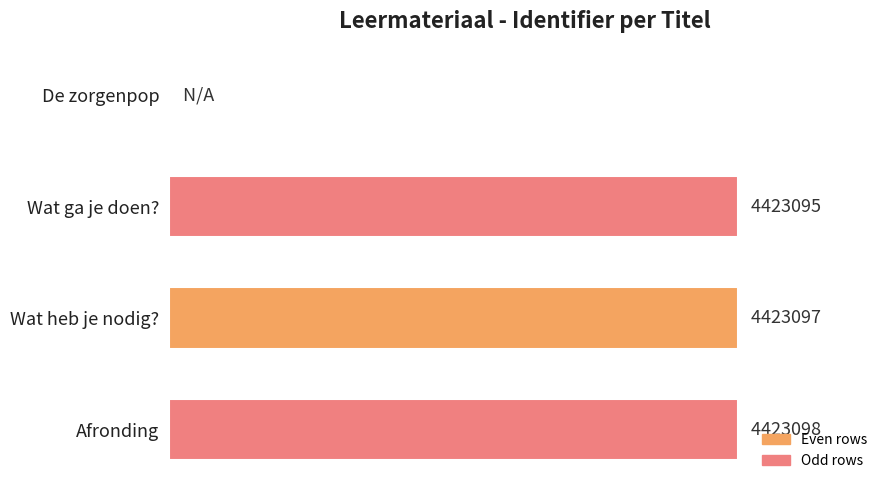

Are the bars horizontal?

Yes